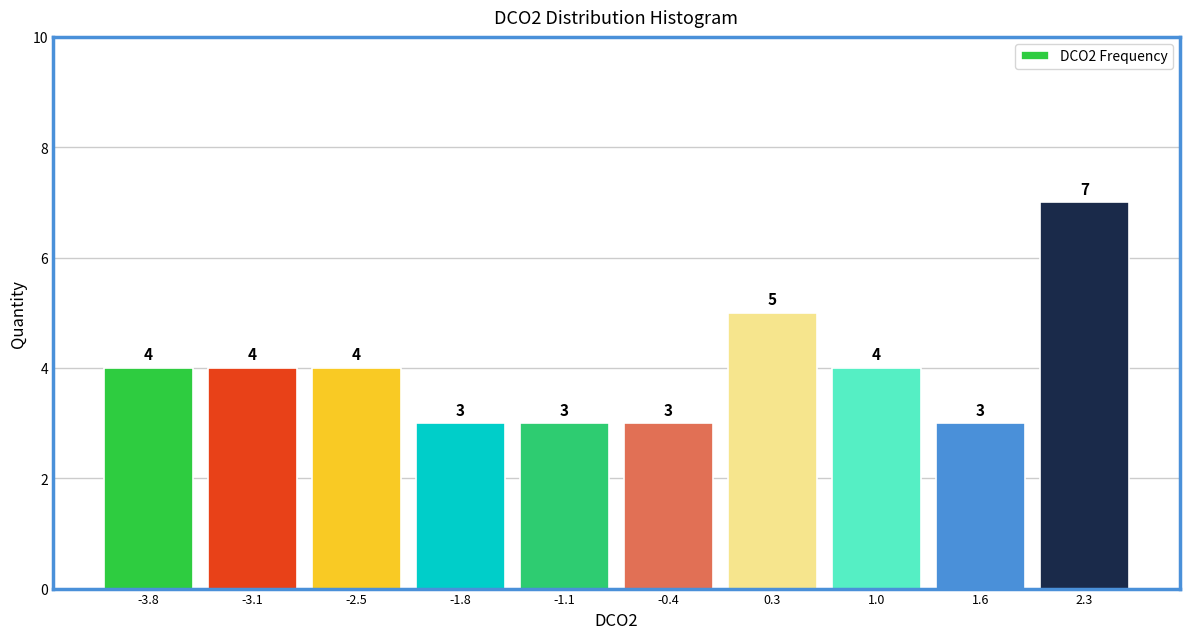

Reading left to right, transcribe all the data shown in this chart.

4	4	4	3	3	3	5	4	3	7